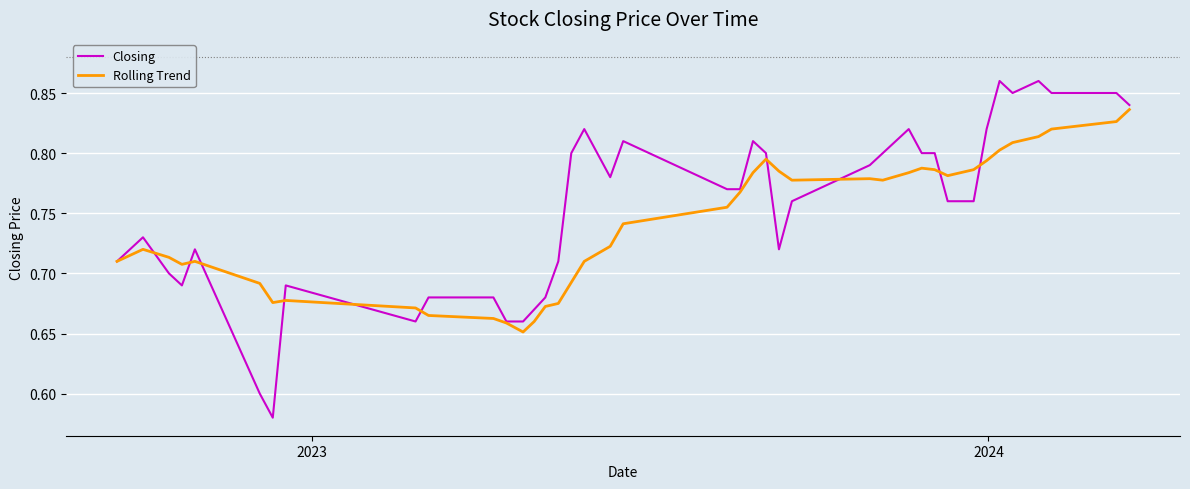

What is the difference between the maximum and minimum values in the Rolling Trend series?

0.2